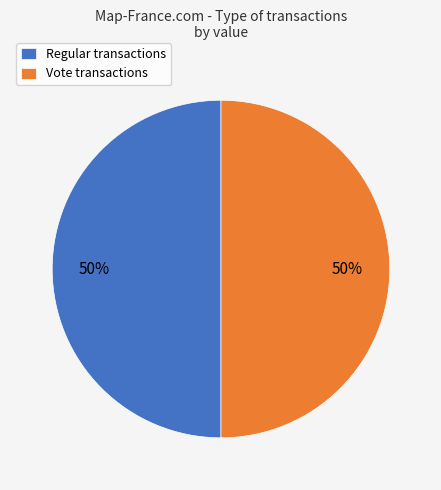

Approximately how many times larger is the value at Vote transactions compared to Regular transactions?

1.0